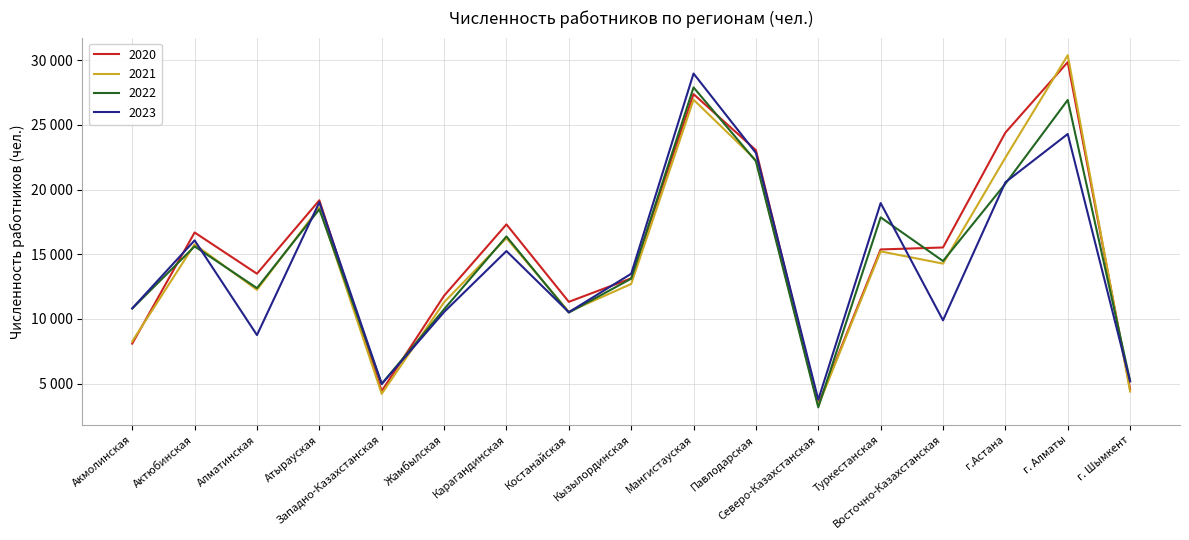

What is the sum of the 2021 values at Мангистауская and Жамбылская?

38237